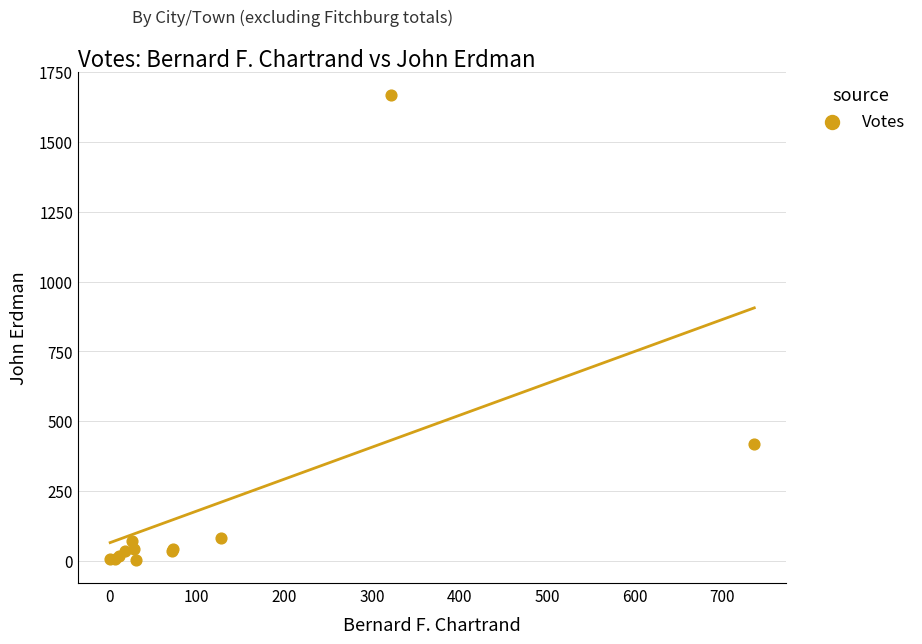

What Y value in the scatter plot is closest to 836?

419